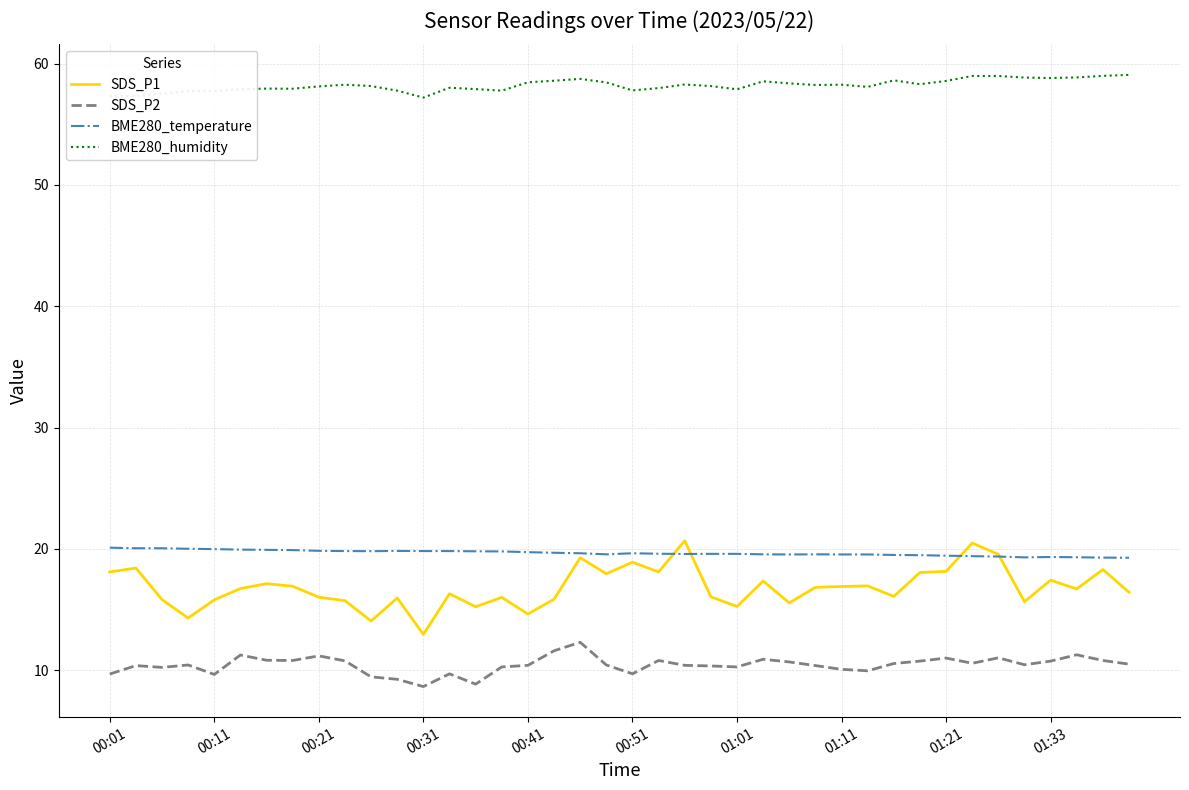

True or false: BME280_temperature and BME280_humidity intersect in this chart.

False